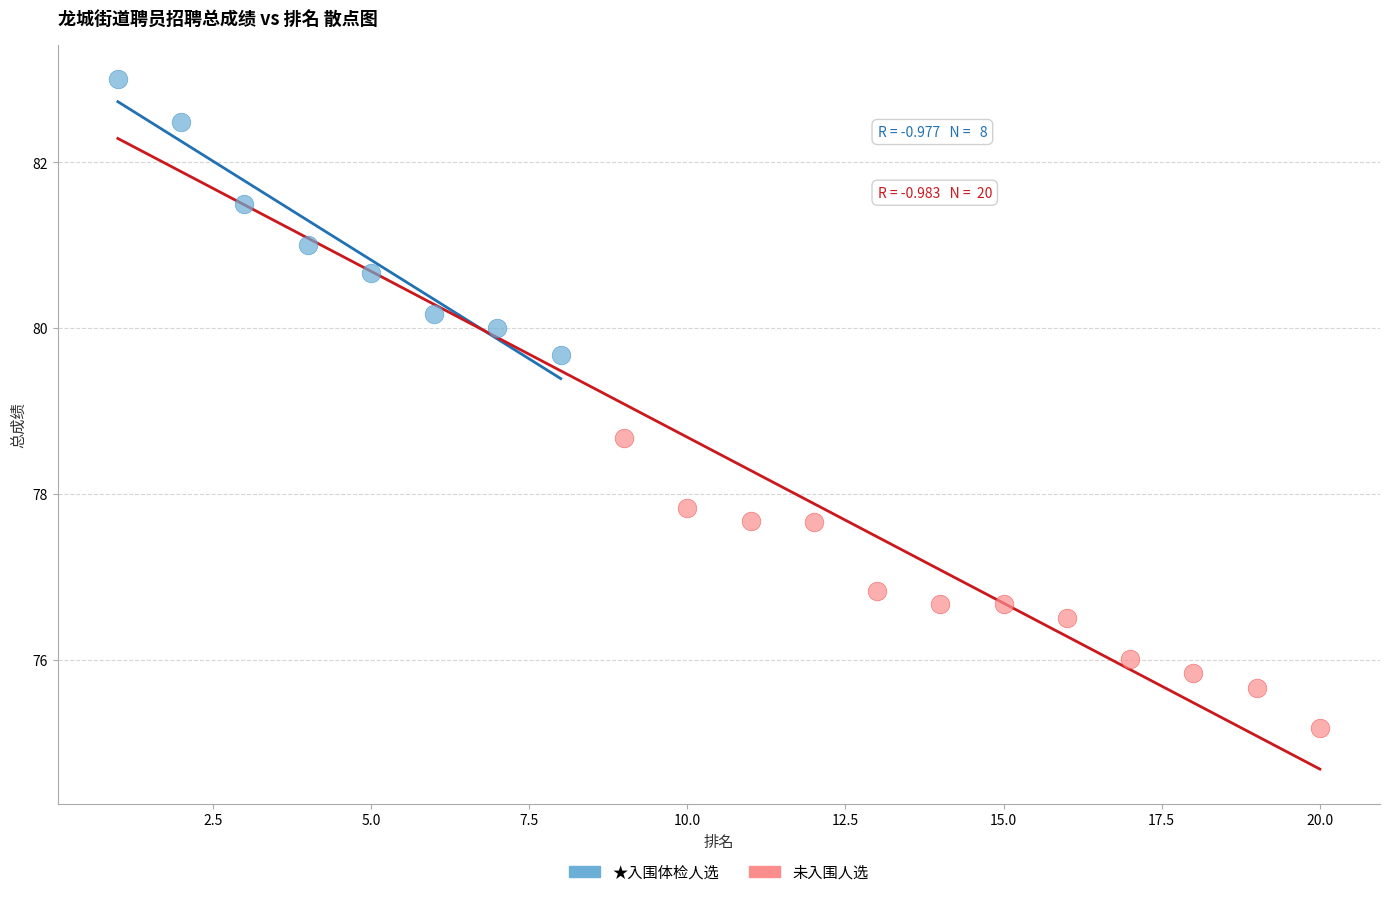

Which series reaches the maximum Y coordinate?

★入围体检人选